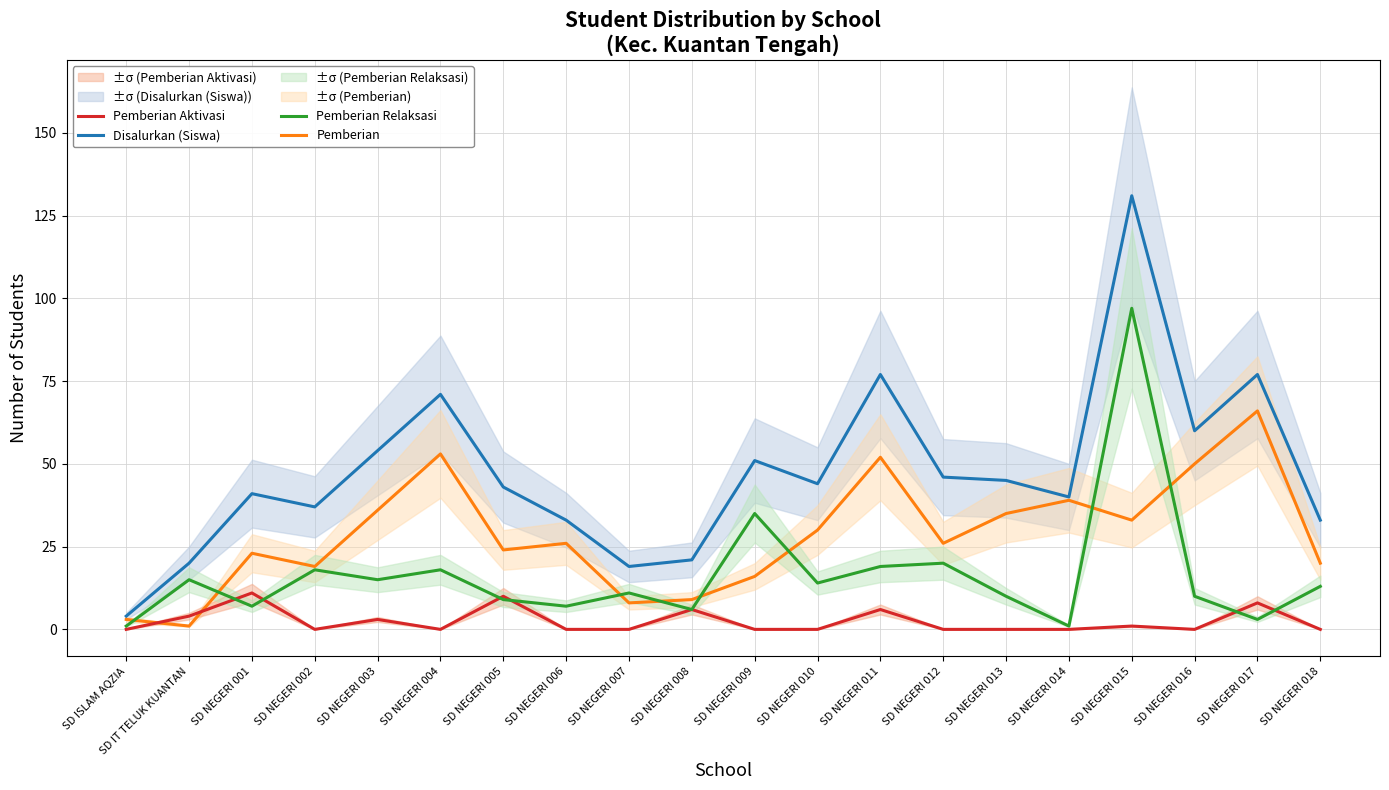

True or false: Disalurkan (Siswa) has more than 2 points higher than both neighbors.

True